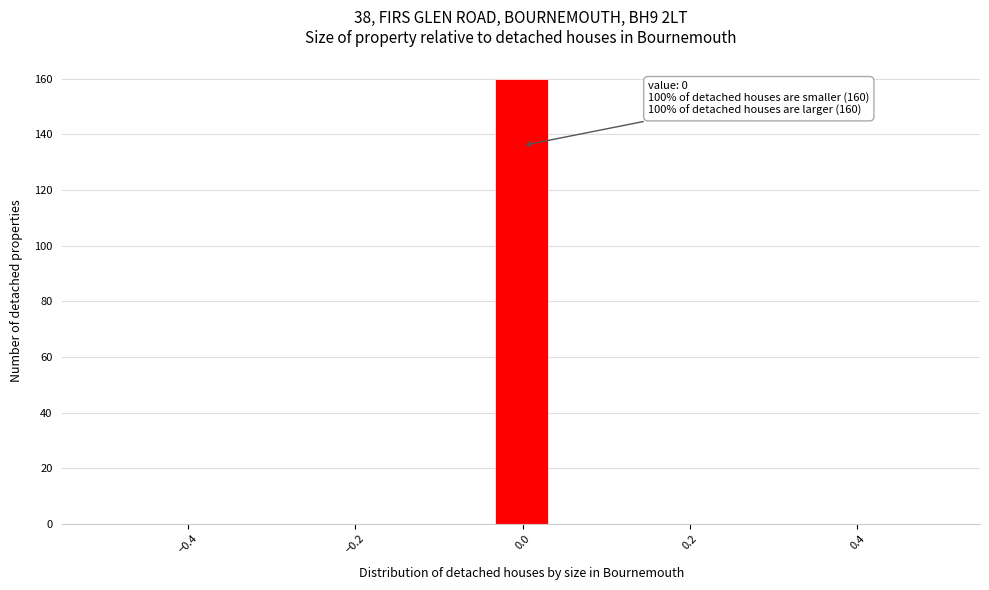

Around what value on the x-axis is the tallest bar? Give the approximate position of its centre, as read against the axis.

0.00